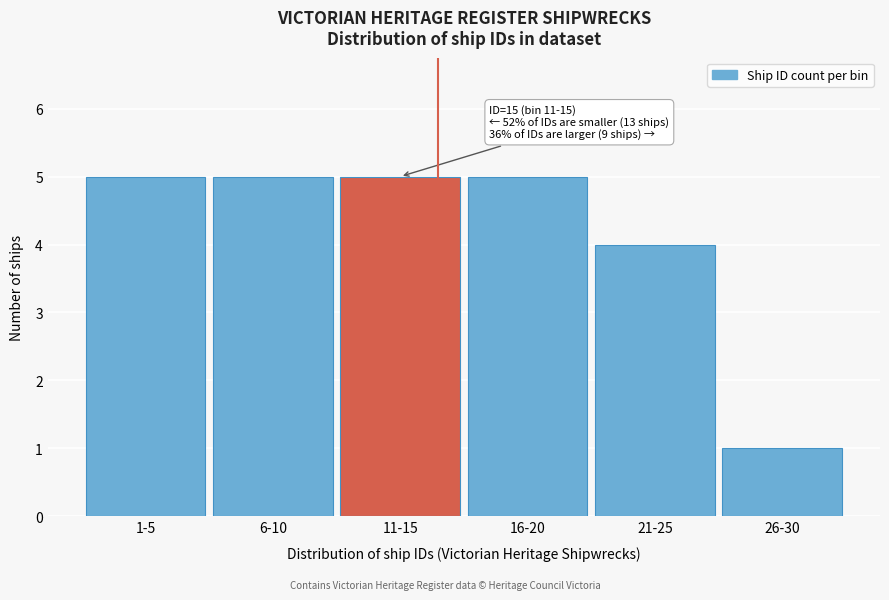

Reading left to right, list all the values displayed in this chart.

1-5=5	6-10=5	11-15=5	16-20=5	21-25=4	26-30=1